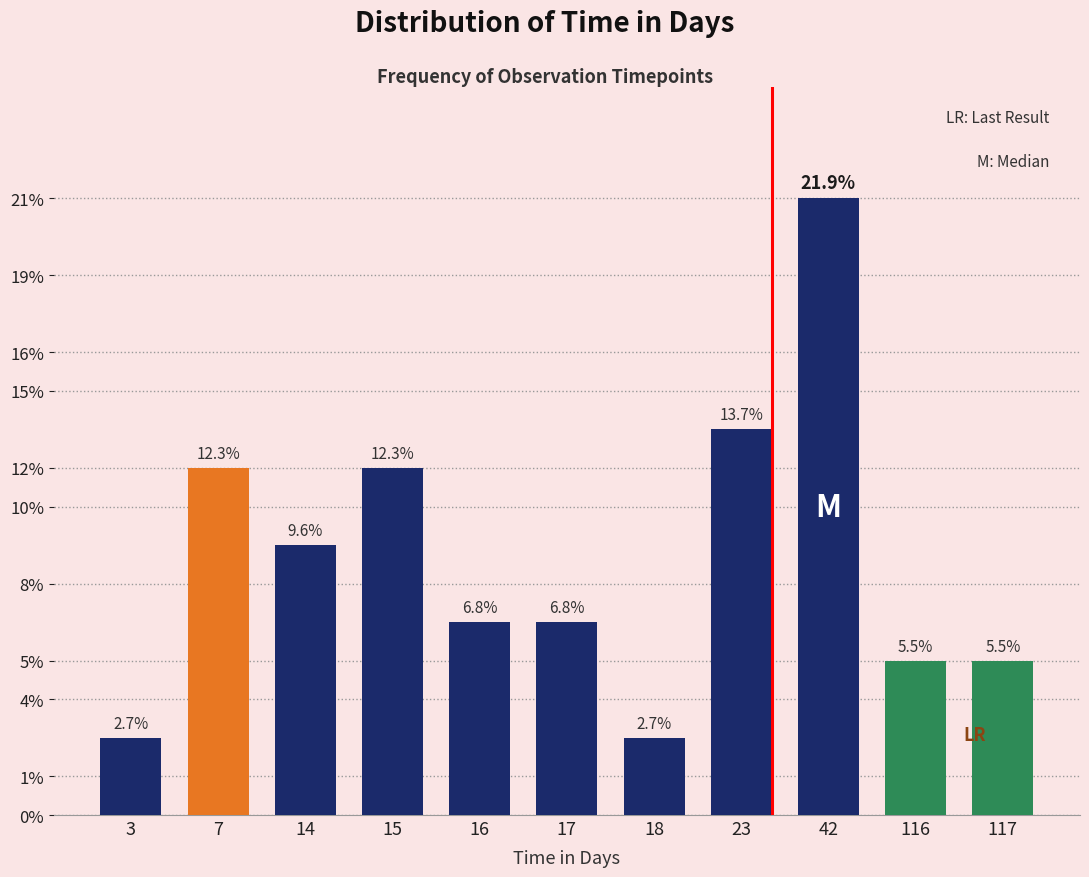

Does the chart contain any negative values?

No